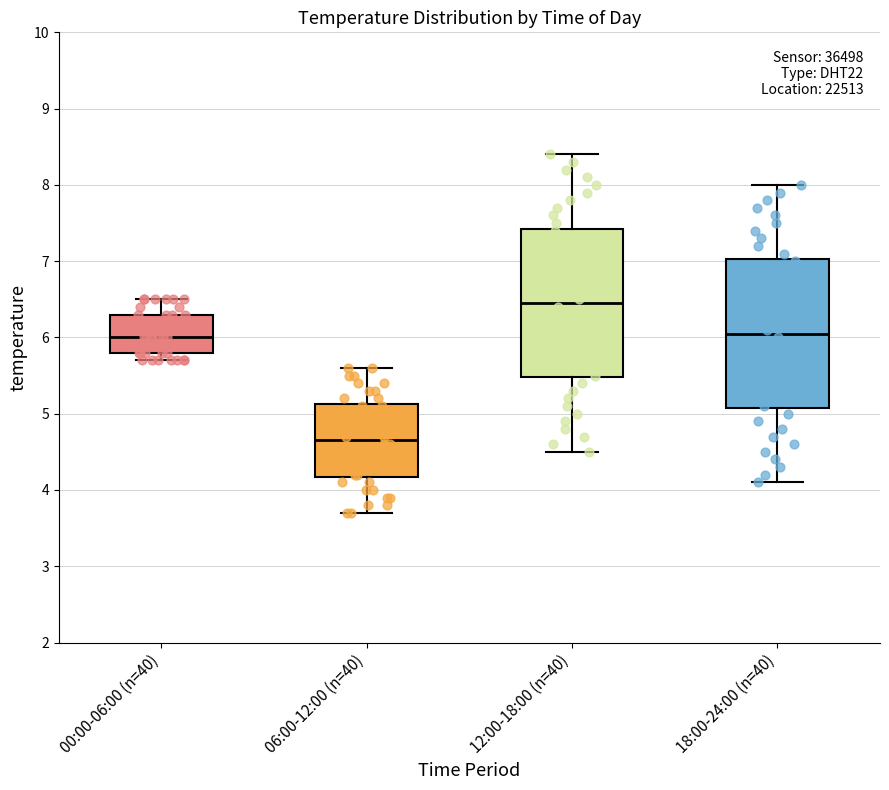

Reading left to right, transcribe this box plot: for each box, give where its median line is, the range the box spans, and where its two whiskers end, as read against the y-axis. The values are not printed on the chart, so give them approximately, as read against the axis.

00:00-06:00 (n=40): median 6.0, box 5.8 to 6.3, whiskers 5.7 to 6.5
06:00-12:00 (n=40): median 4.7, box 4.2 to 5.1, whiskers 3.7 to 5.6
12:00-18:00 (n=40): median 6.5, box 5.5 to 7.4, whiskers 4.5 to 8.4
18:00-24:00 (n=40): median 6.1, box 5.1 to 7.0, whiskers 4.1 to 8.0